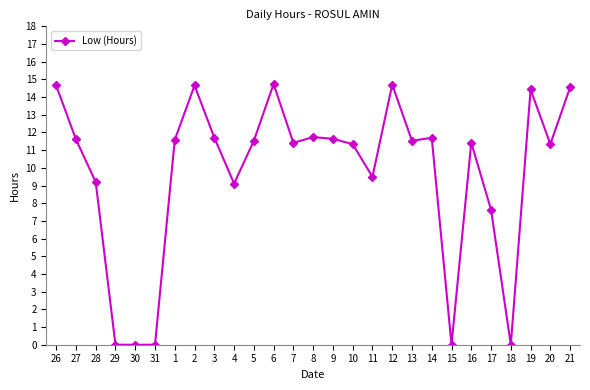

What value does the data have at 10?

11.3